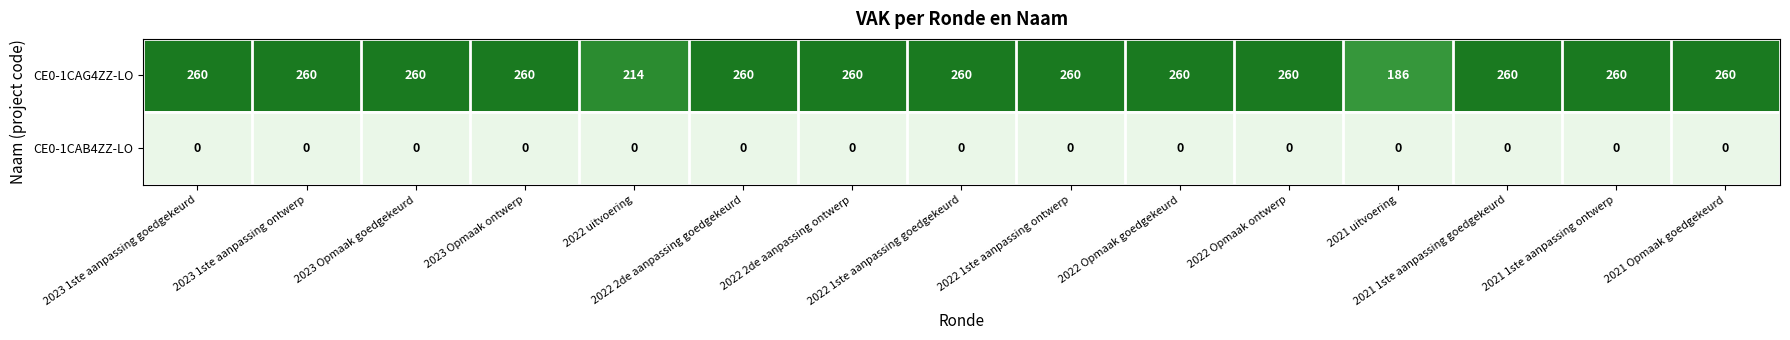

At how many categories does at least one series exceed 89?

15